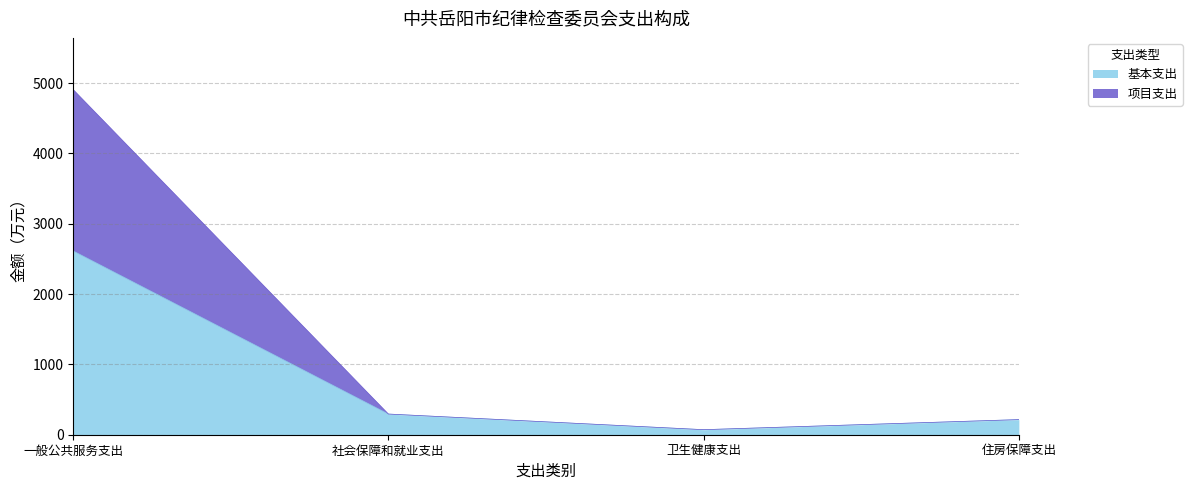

What is the label of the 2nd point from the right?

卫生健康支出